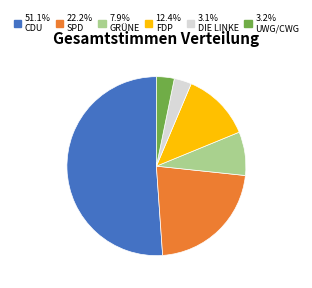

Does any single category account for the majority?

Yes